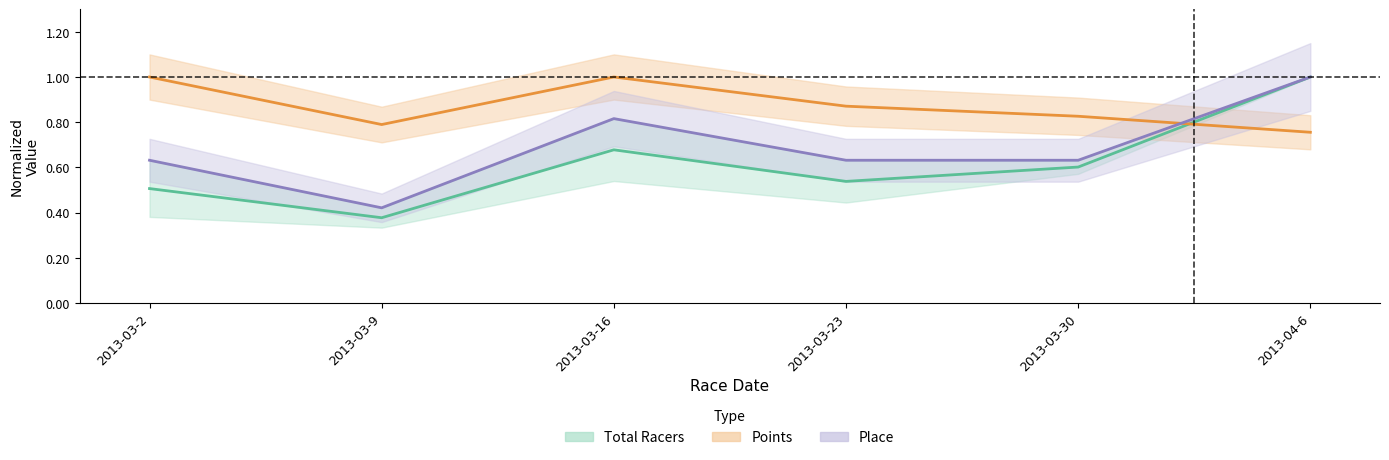

Which series has the widest spread of values?

Place